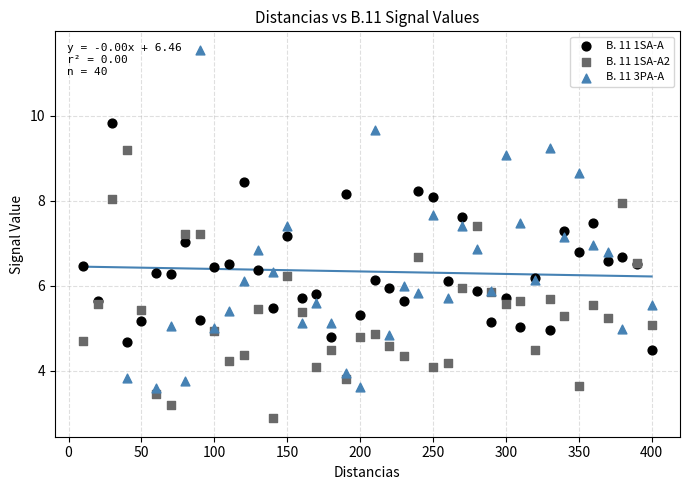

Which series has the largest Y range (max minus min)?

B. 11 3PA-A